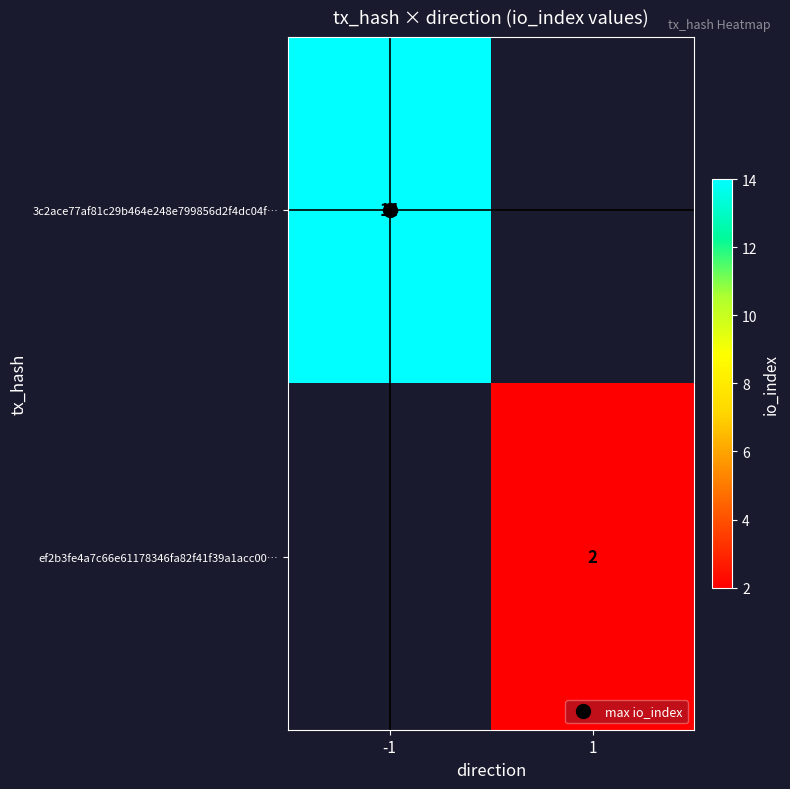

What is the sum of the 3c2ace77af81c29b464e248e799856d2f4dc04f… values at -1 and 1?

14